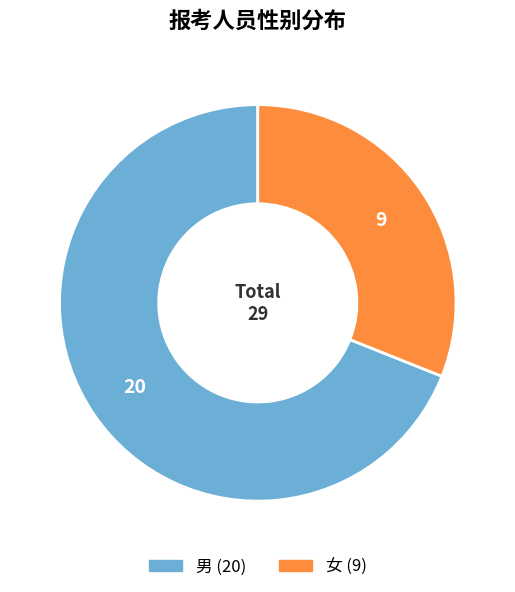

Is the sum of 男 and 女 greater than half?

Yes